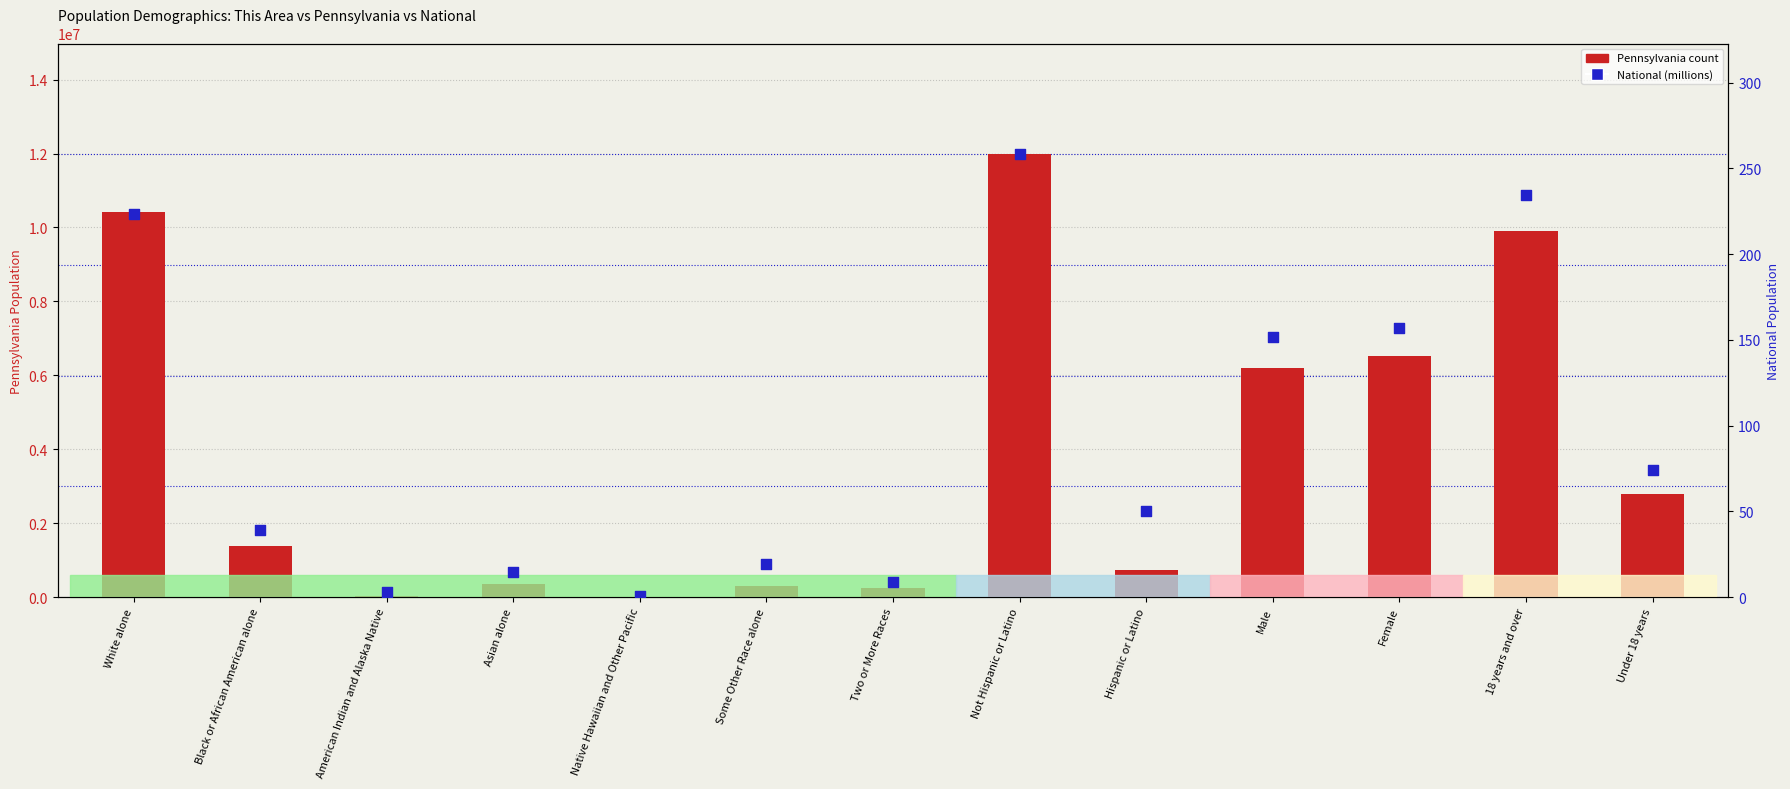

Which series contains the lowest Y value?

National (millions)